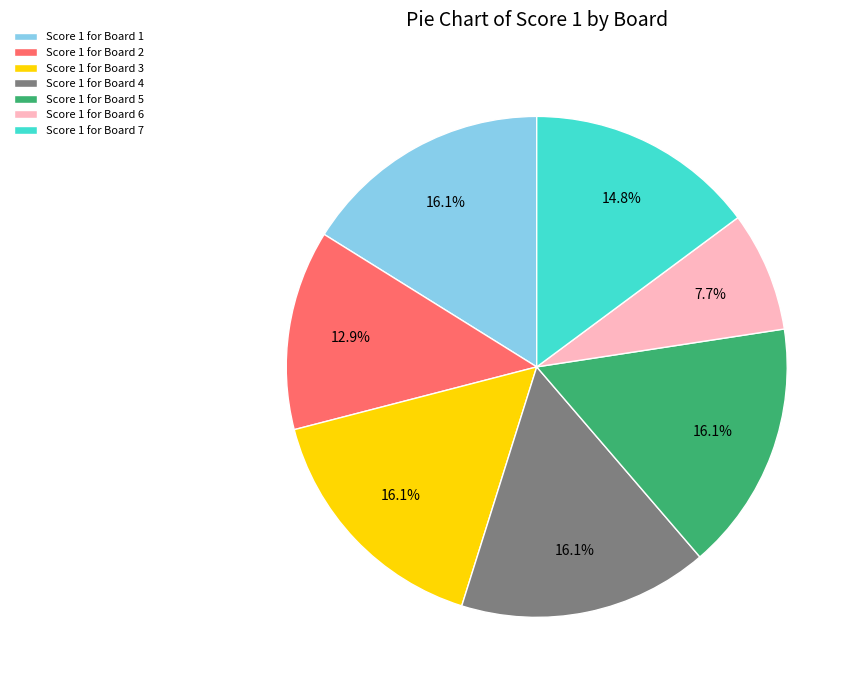

How many slices are in this pie chart?

7